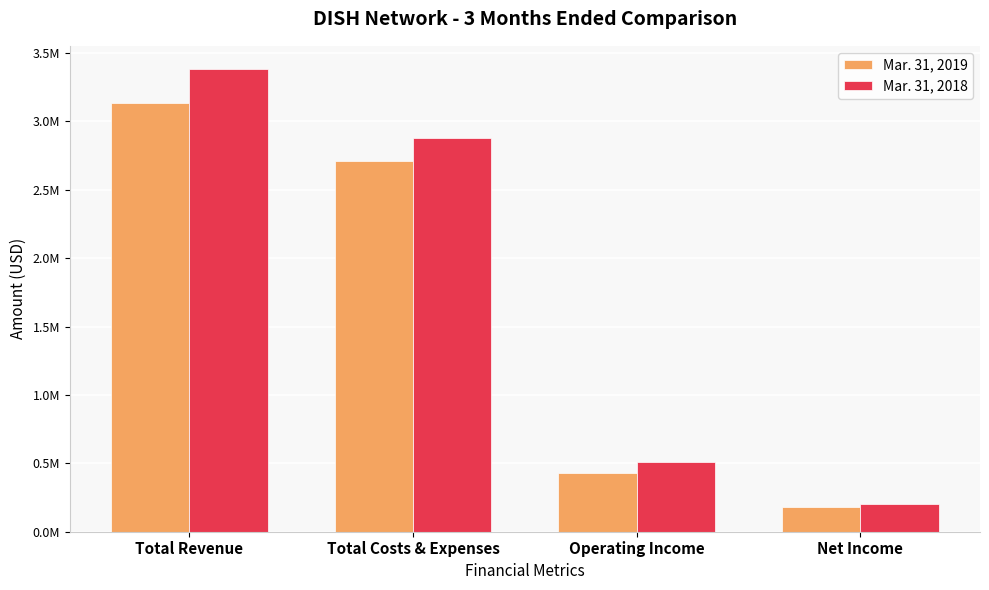

What are all the series names shown in the legend?

Mar. 31, 2019, Mar. 31, 2018